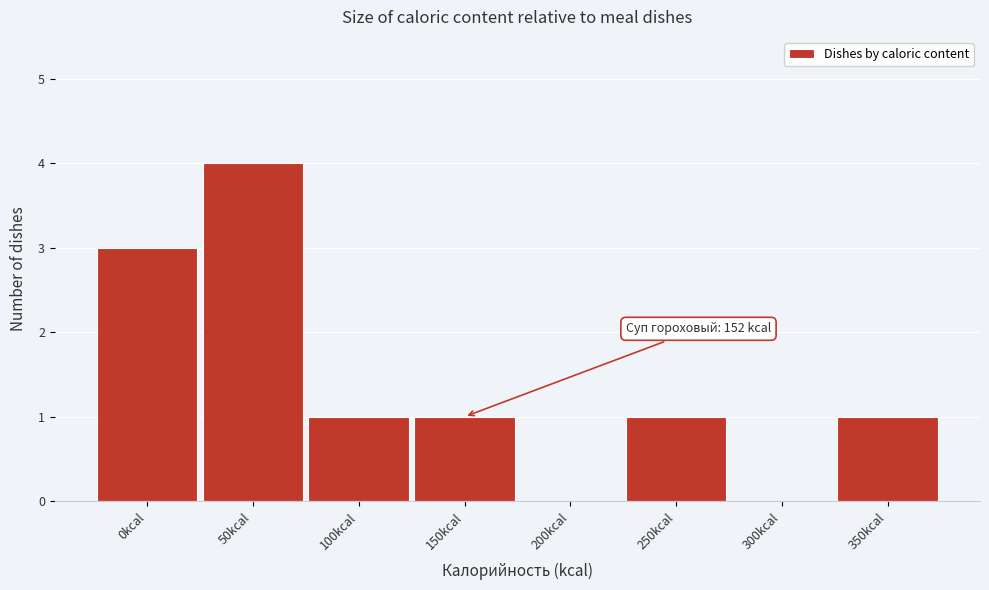

Reading right to left, extract all data points from this chart.

350kcal=1	300kcal=0	250kcal=1	200kcal=0	150kcal=1	100kcal=1	50kcal=4	0kcal=3